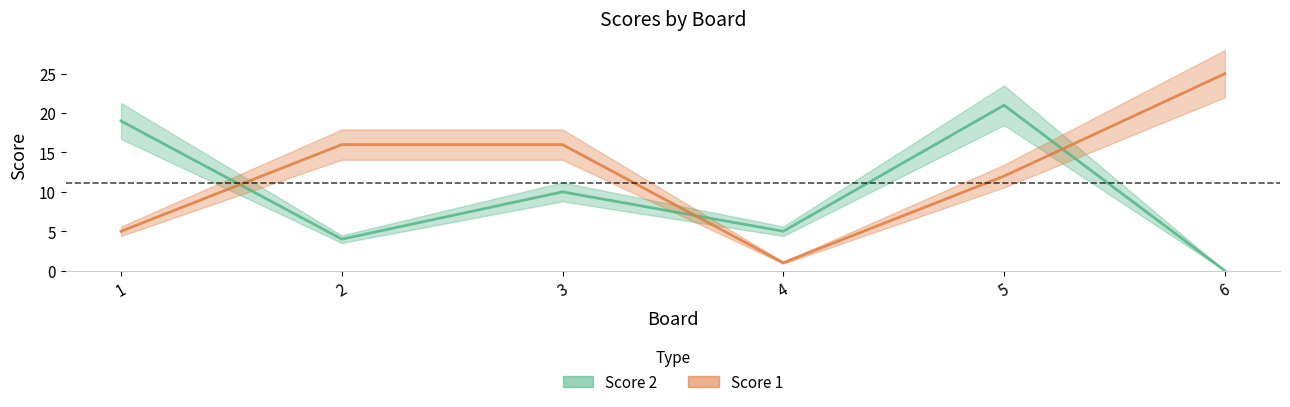

True or false: Score 2 and Score 1 cross at least once.

True